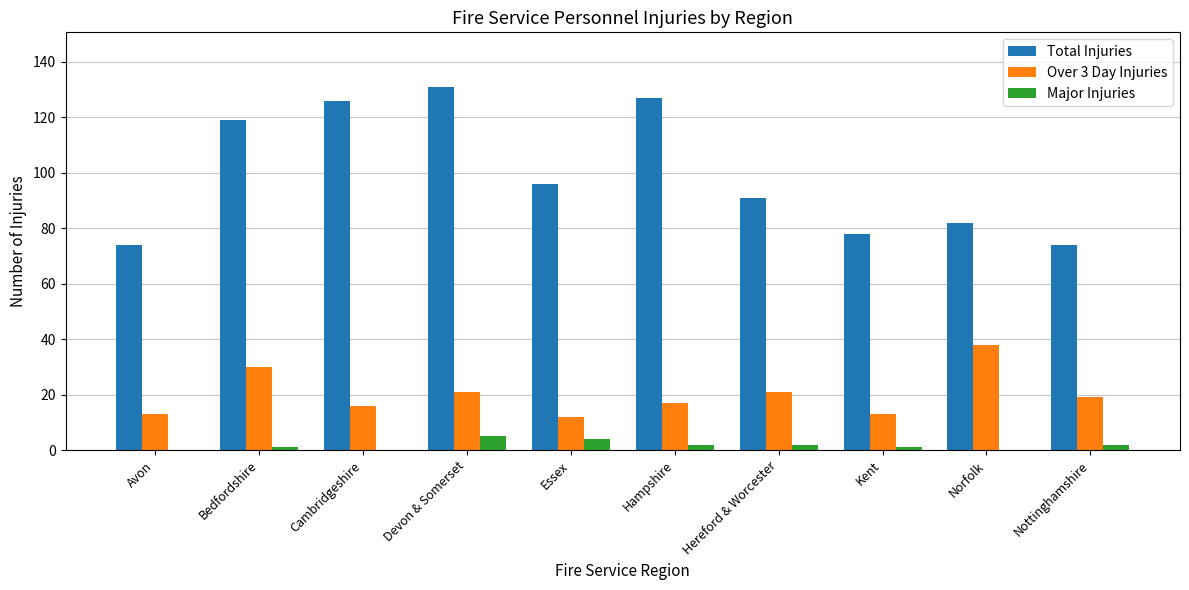

Between Bedfordshire and Hereford & Worcester, which series saw the biggest shift?

Total Injuries